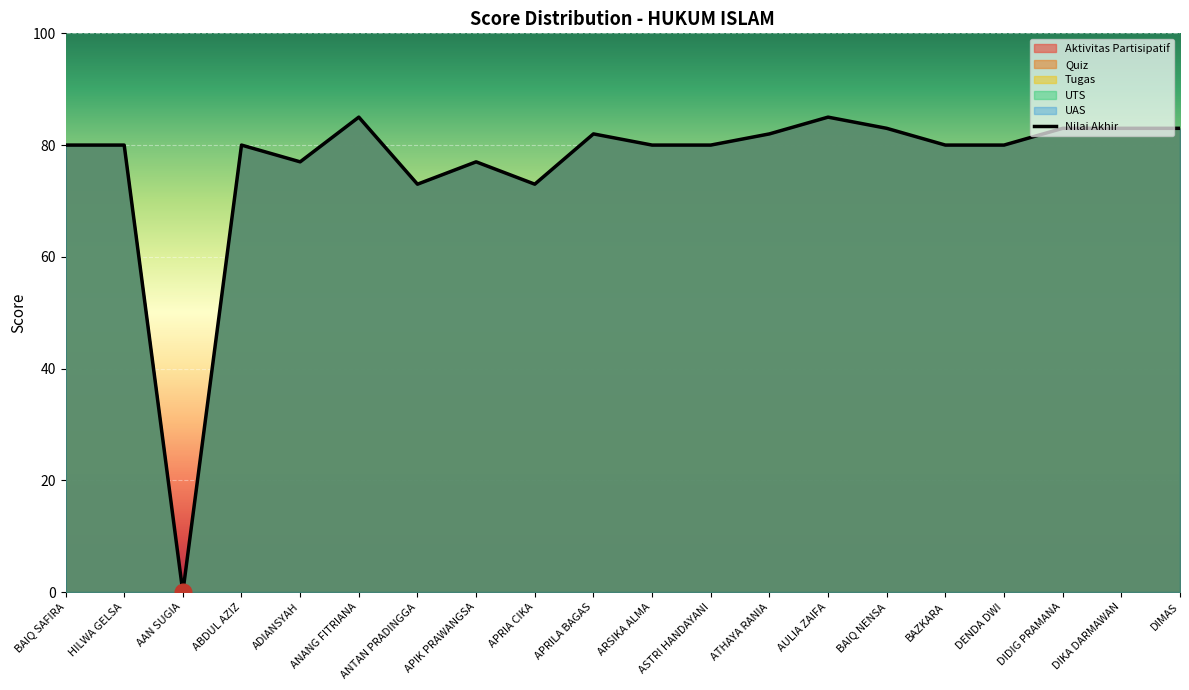

What position from the left is ADIANSYAH?

5